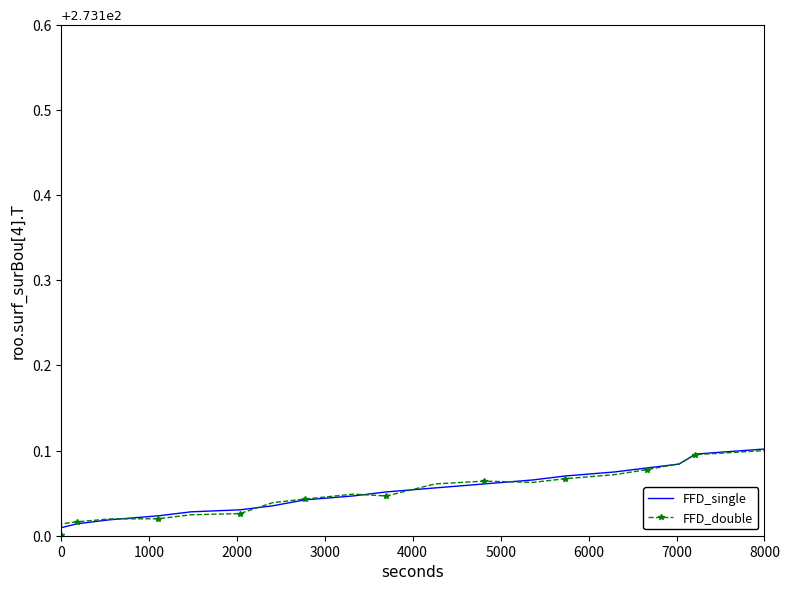

What are all the series names shown in the legend?

FFD_single, FFD_double